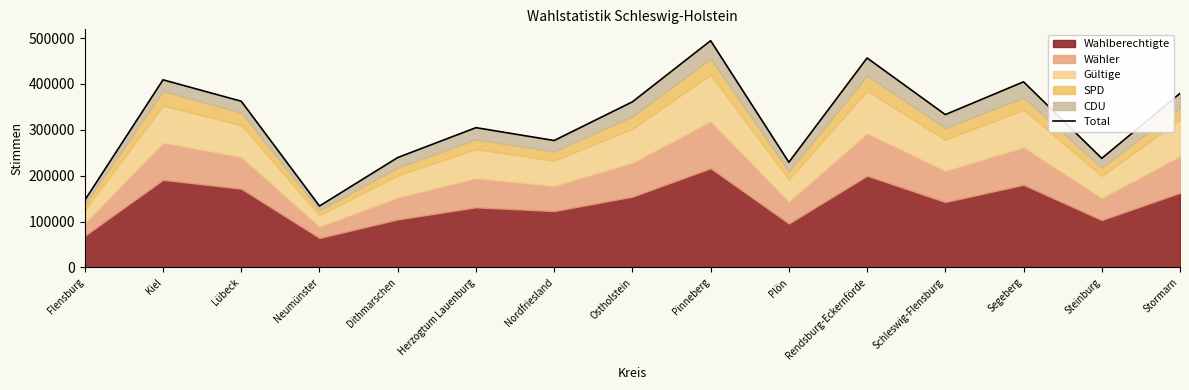

What is the average value?

318039